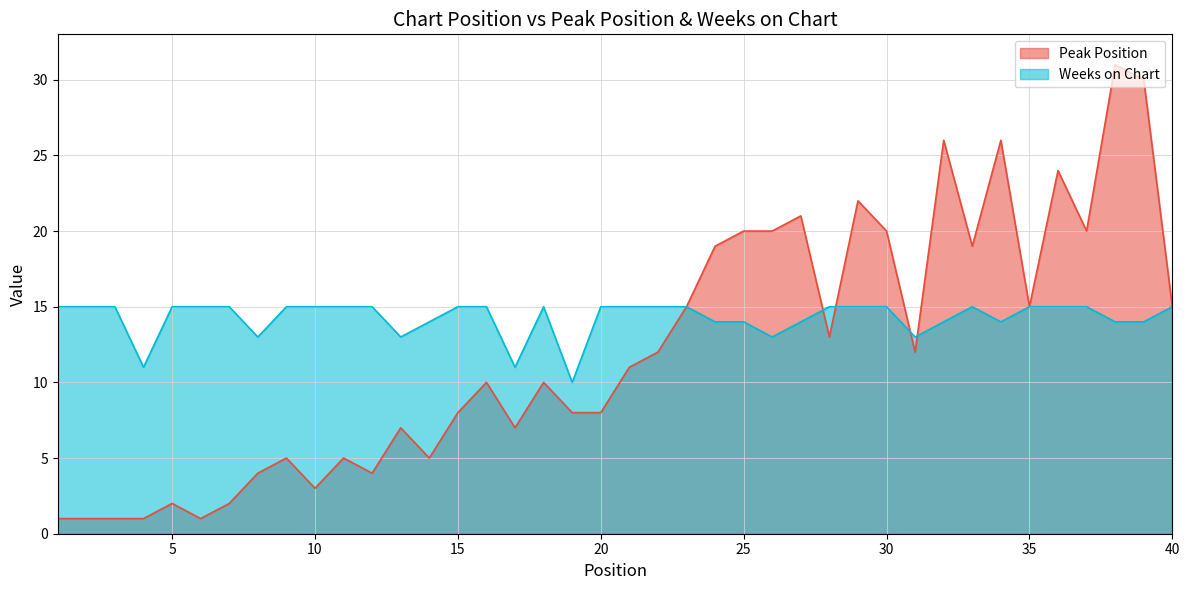

What is the minimum value for Weeks on Chart?

10